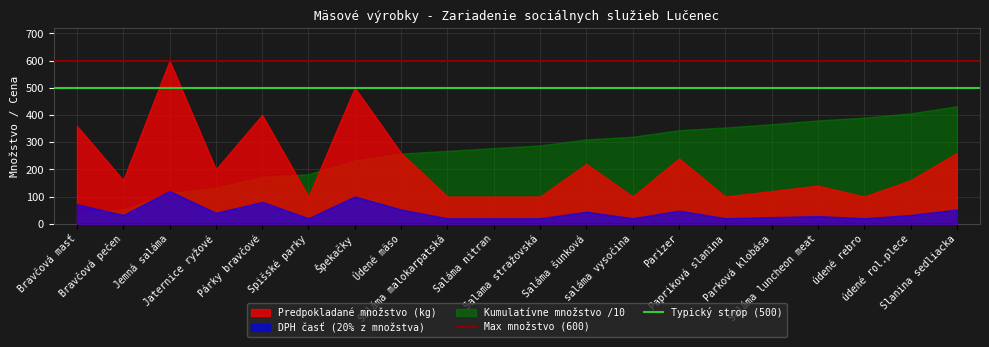

What position from the right is Bravčová masť?

20